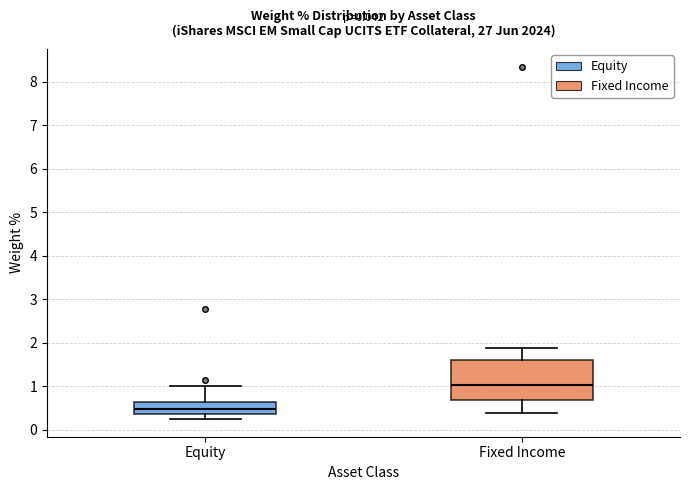

Which box has the highest median line?

Fixed Income